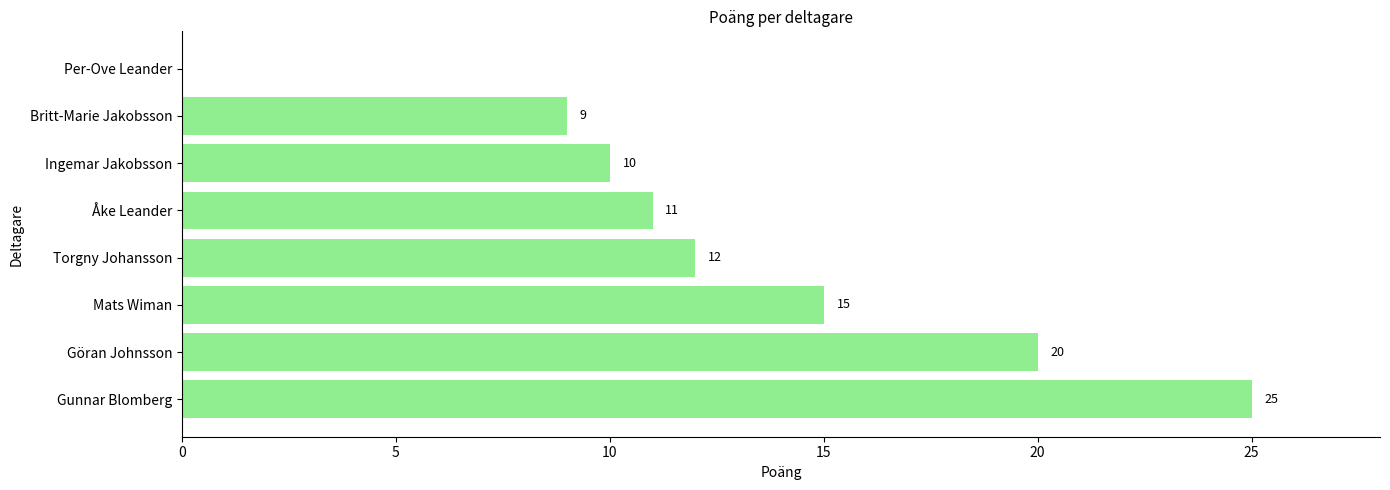

What is the sum of all values?

102